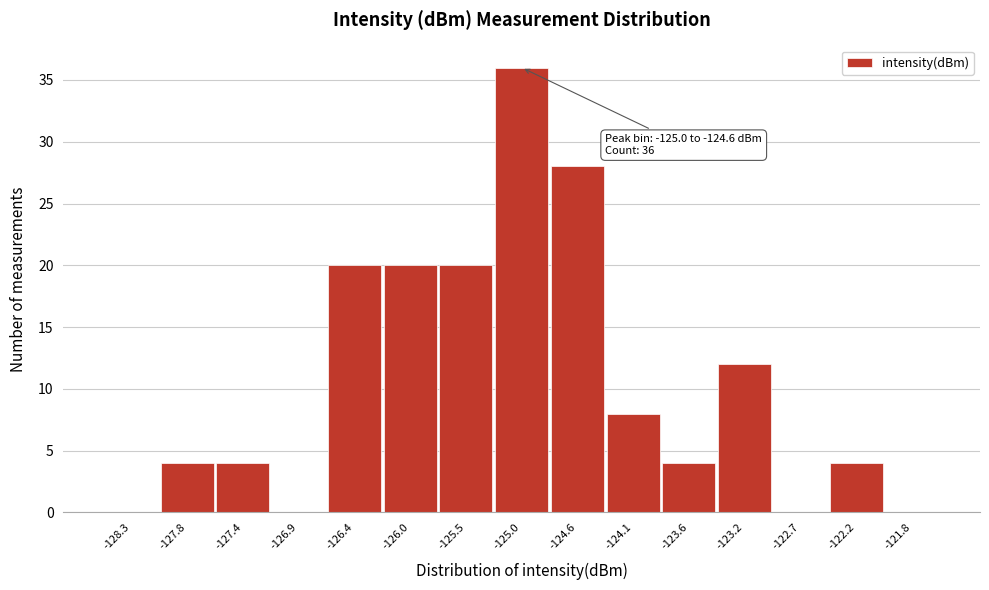

Reading right to left, list all the values displayed in this chart.

-121.8=0	-122.2=4	-122.7=0	-123.2=12	-123.6=4	-124.1=8	-124.6=28	-125.0=36	-125.5=20	-126.0=20	-126.4=20	-126.9=0	-127.4=4	-127.8=4	-128.3=0